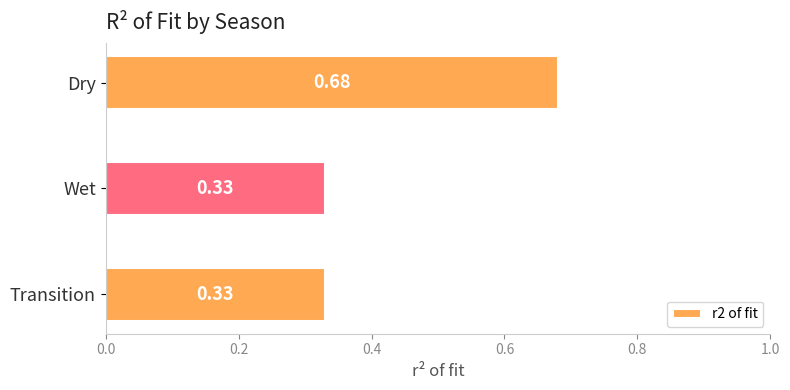

Between Wet and Dry, which is larger?

Dry